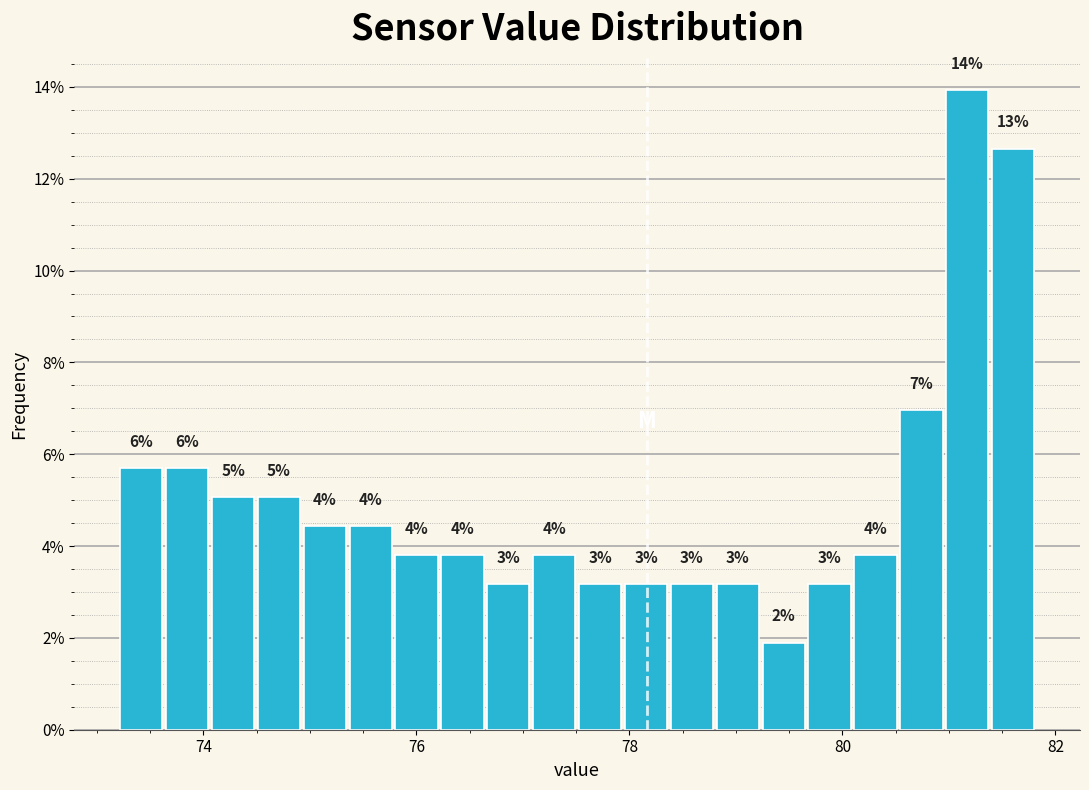

Around what value on the x-axis is the tallest bar? Give the approximate position of its centre, as read against the axis.

81.2